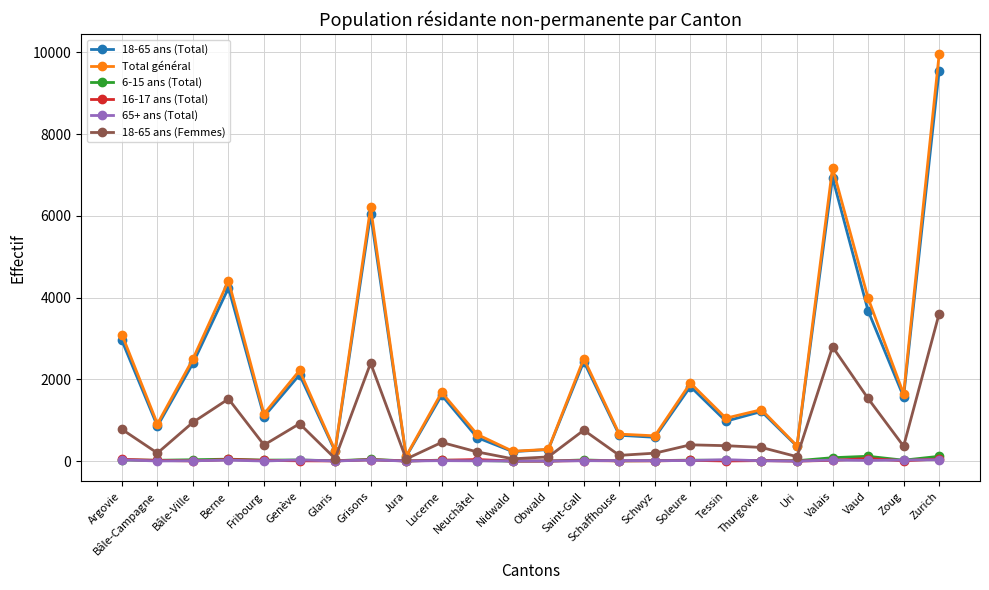

At which category is the sum across all series the highest?

Zurich